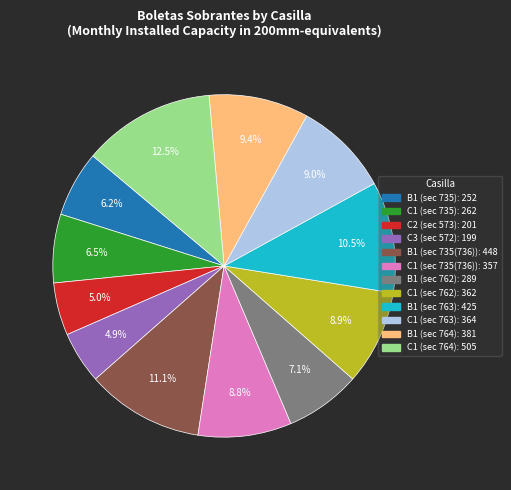

Is there any slice that represents more than half of the pie?

No